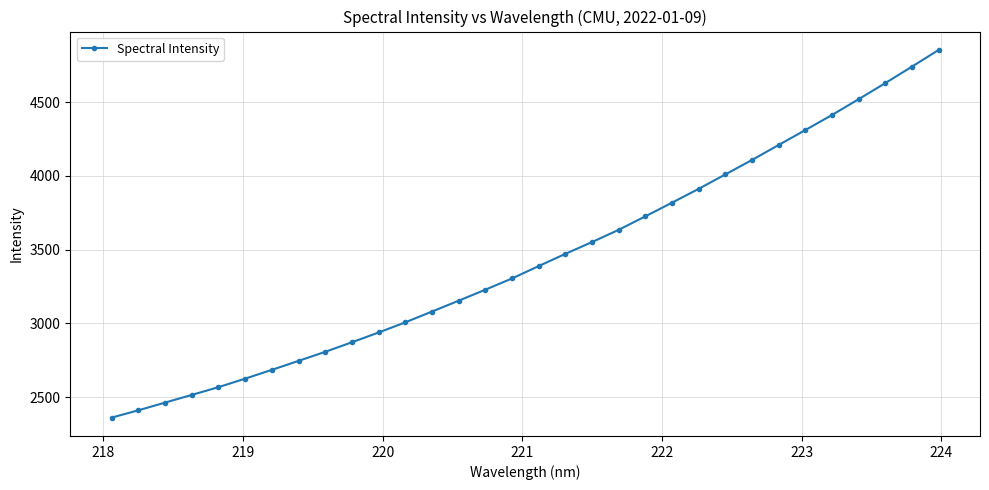

True or false: there are more than 1 points higher than both neighbors.

False